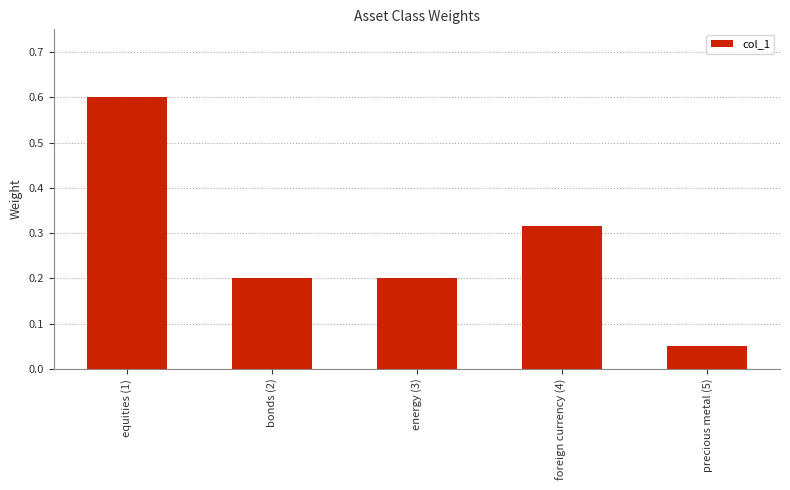

True or false: the data shows 0.1 at bonds (2).

False